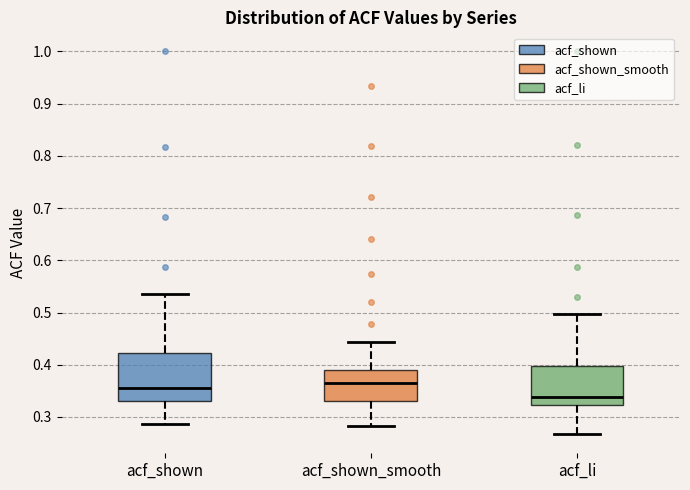

Which box has the lowest median line?

acf_li